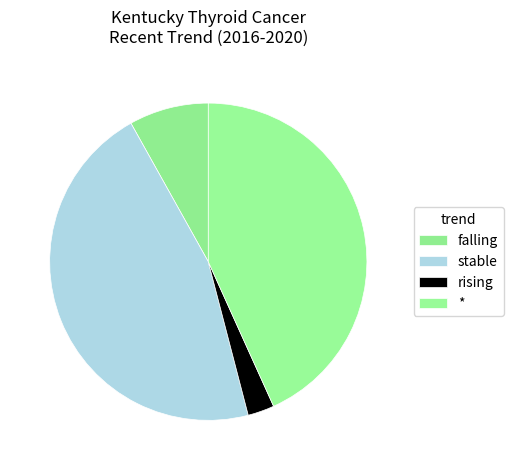

Is it true that rising is 3% of the pie?

True